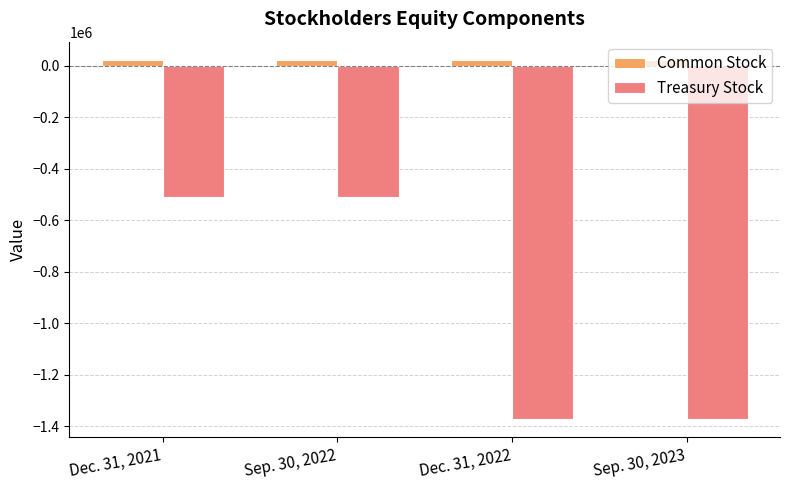

True or false: Common Stock has a value of 24476 at Dec. 31, 2022.

True